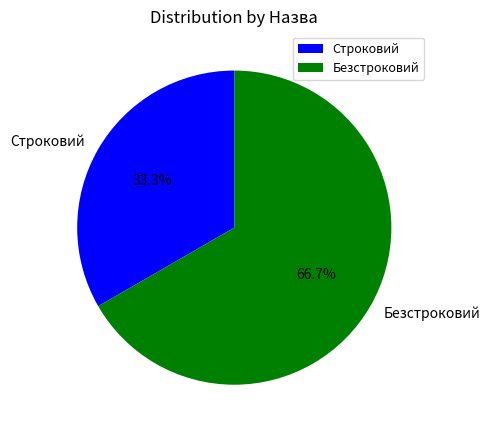

What percentage is the Безстроковий slice, to the nearest percent?

67%